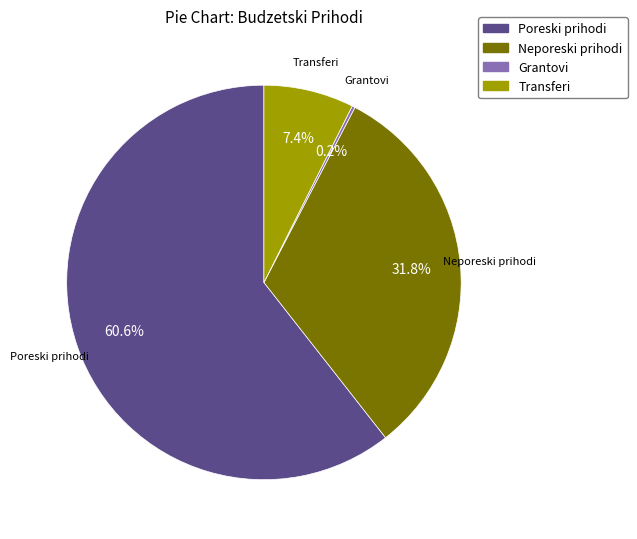

What percentage is the Neporeski prihodi slice, to the nearest percent?

32%